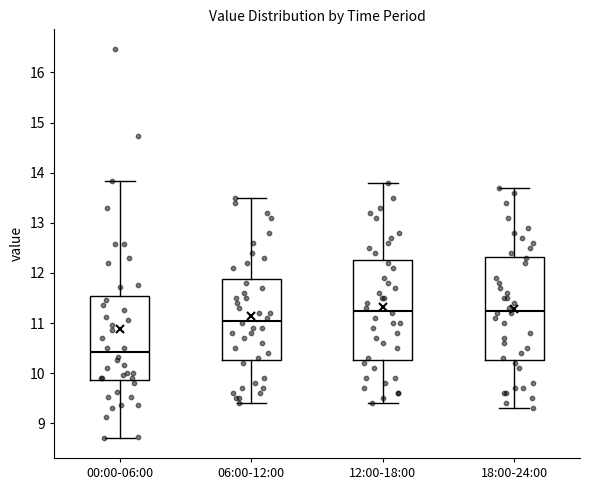

Where is the lower edge of the box for 18:00-24:00 on the y-axis? The values are not printed on the chart, so give them approximately, as read against the axis.

10.3